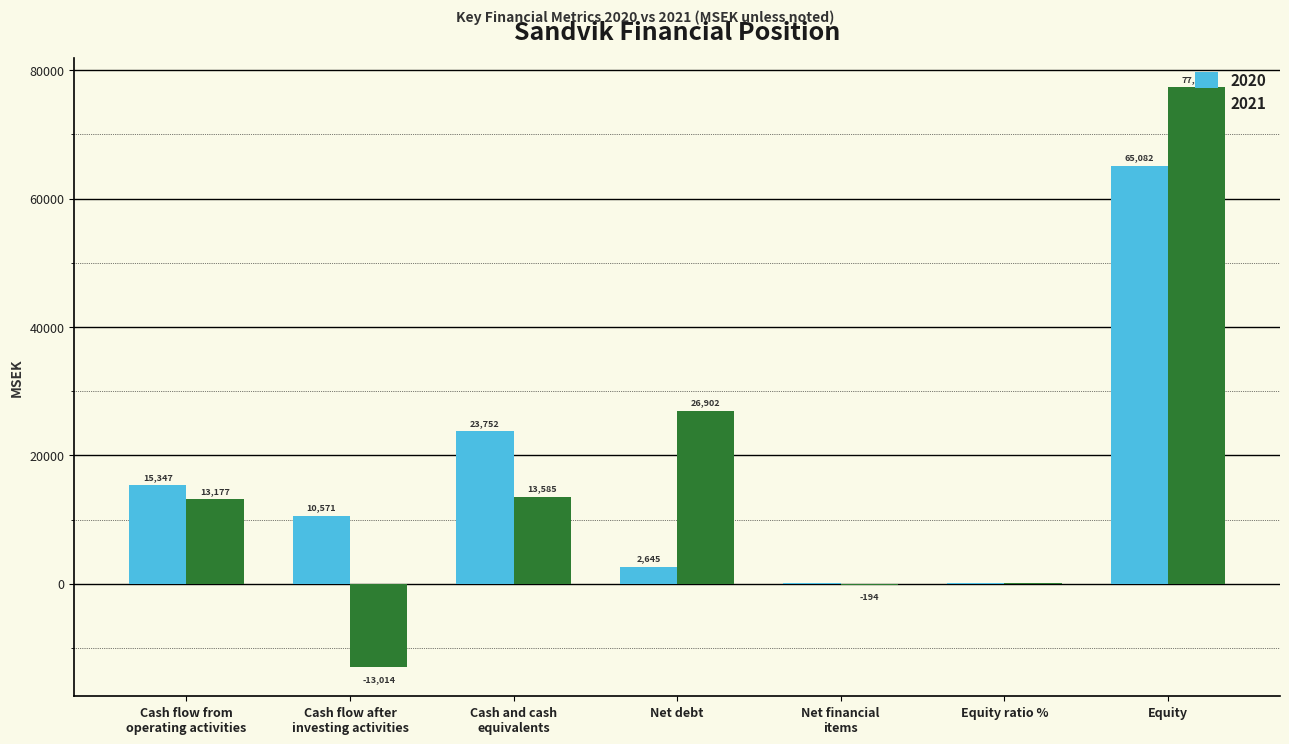

Which series changed the most between Cash and cash
equivalents and Net debt?

2020